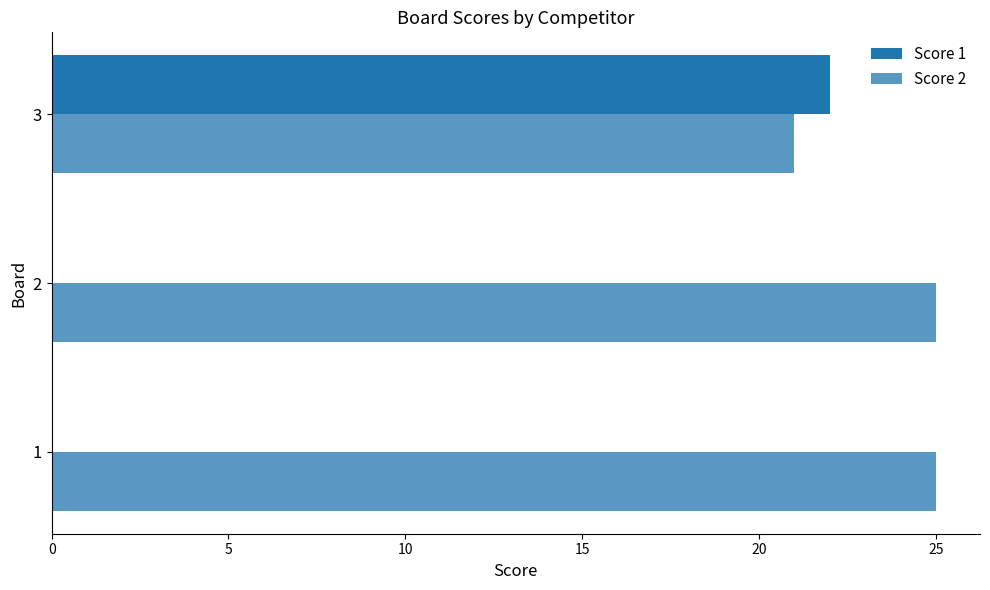

What is the value of the Score 2 bar at the 3rd from the left?

21